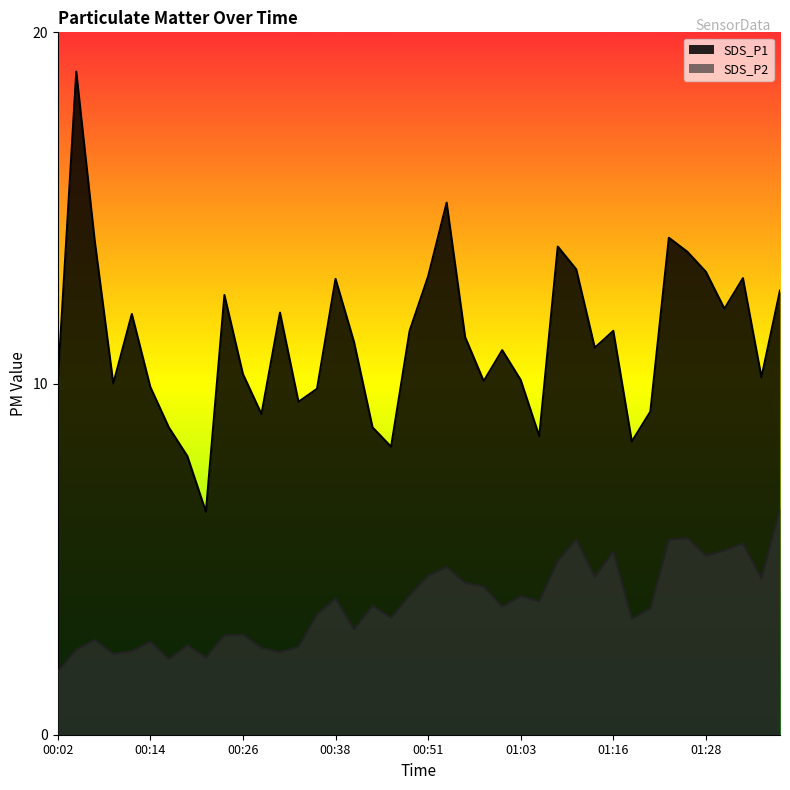

Reading left to right, list all the values displayed in this chart.

SDS_P1: 10.0	18.9	14.1	10.0	12.0	9.9	8.8	7.9	6.3	12.5	10.3	9.1	12.0	9.5	9.8	13.0	11.2	8.8	8.2	11.5	13.1	15.2	11.3	10.1	10.9	10.1	8.5	13.9	13.2	11.0	11.5	8.3	9.2	14.2	13.8	13.2	12.1	13.0	10.2	12.7
SDS_P2: 1.8	2.4	2.7	2.3	2.4	2.6	2.1	2.5	2.2	2.8	2.9	2.5	2.4	2.5	3.4	3.9	3.0	3.7	3.3	4.0	4.5	4.8	4.3	4.2	3.6	4.0	3.8	5.0	5.6	4.5	5.2	3.3	3.6	5.5	5.6	5.1	5.2	5.5	4.5	6.5